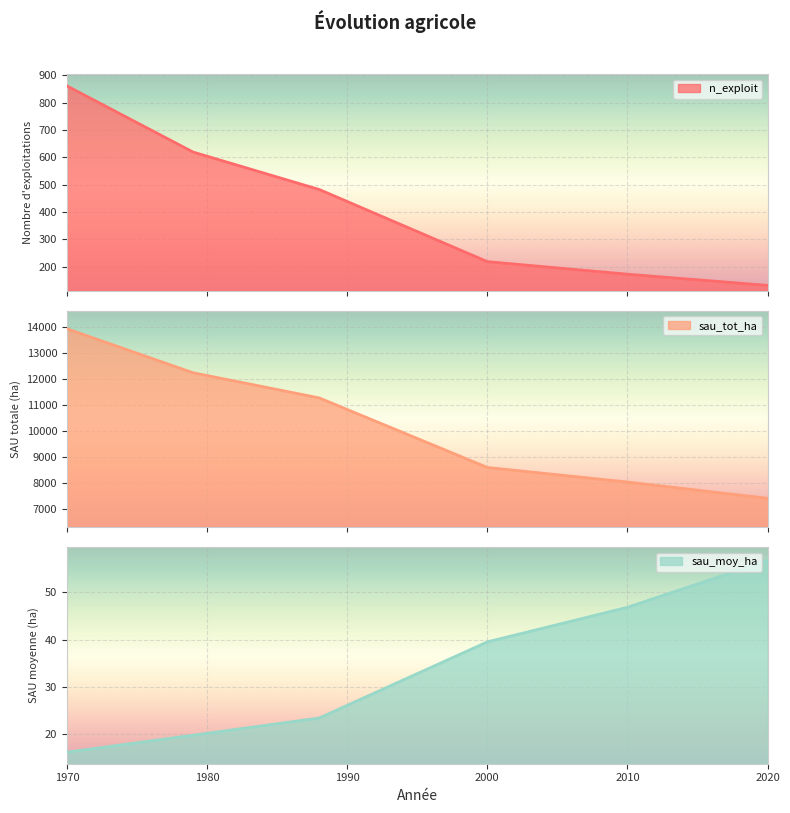

Which category has the lowest value across all series?

1970